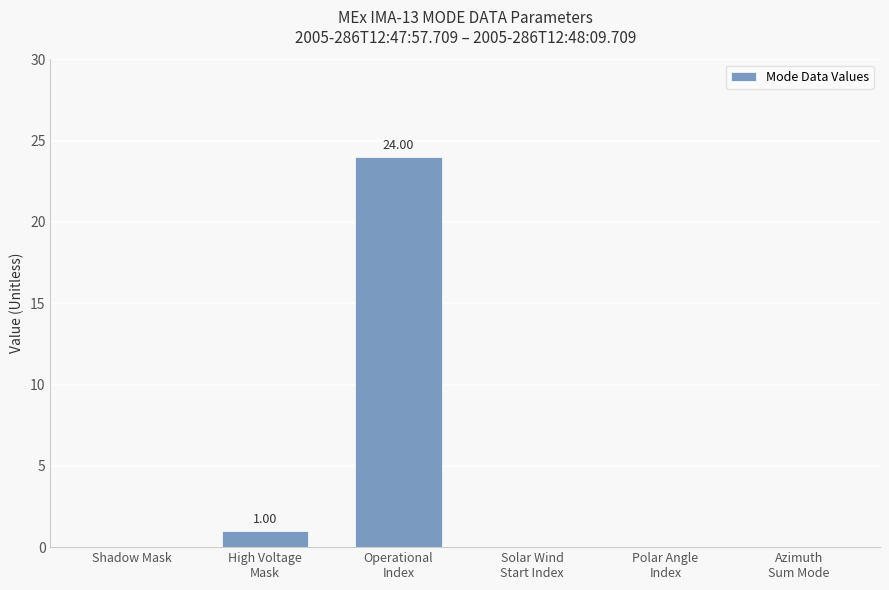

Count the number of categories in the chart.

6